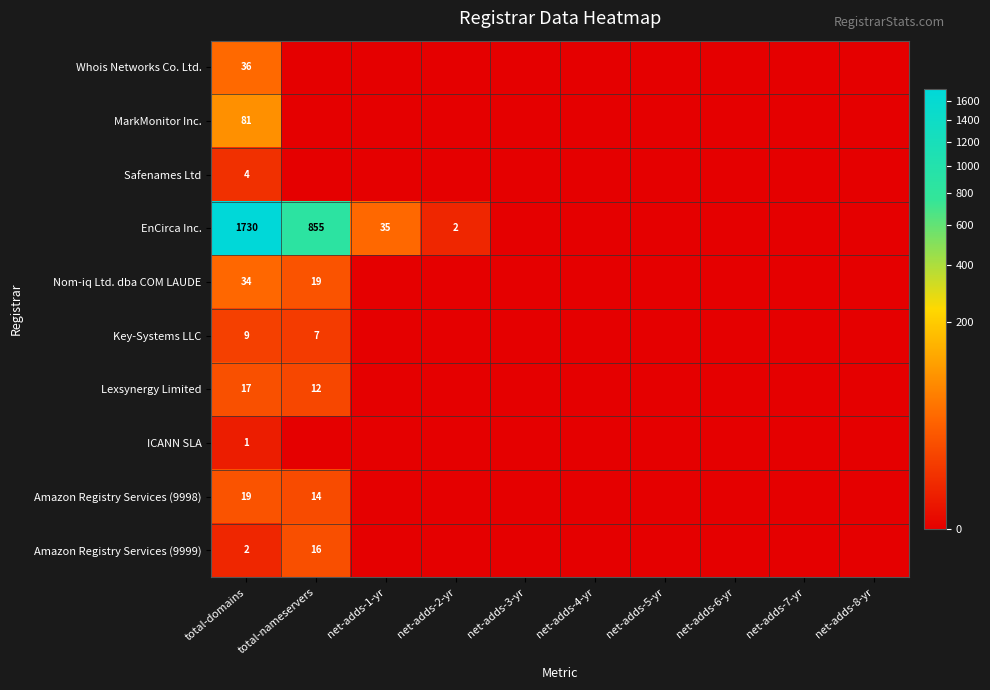

Is it true that Whois Networks Co. Ltd. equals 50 at total-domains?

False